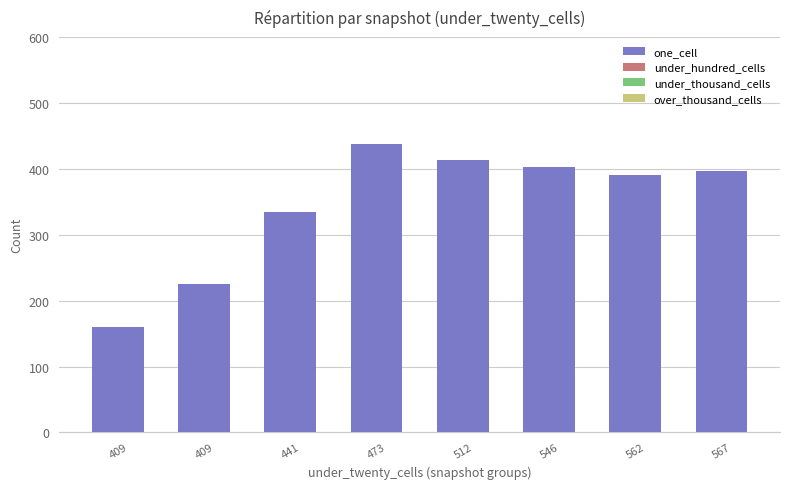

Reading left to right, transcribe all the data shown in this chart.

one_cell: 409=160	409=226	441=334	473=437	512=414	546=403	562=391	567=396
under_hundred_cells: 409=0	409=0	441=0	473=0	512=0	546=0	562=0	567=0
under_thousand_cells: 409=0	409=0	441=0	473=0	512=0	546=0	562=0	567=0
over_thousand_cells: 409=0	409=0	441=0	473=0	512=0	546=0	562=0	567=0